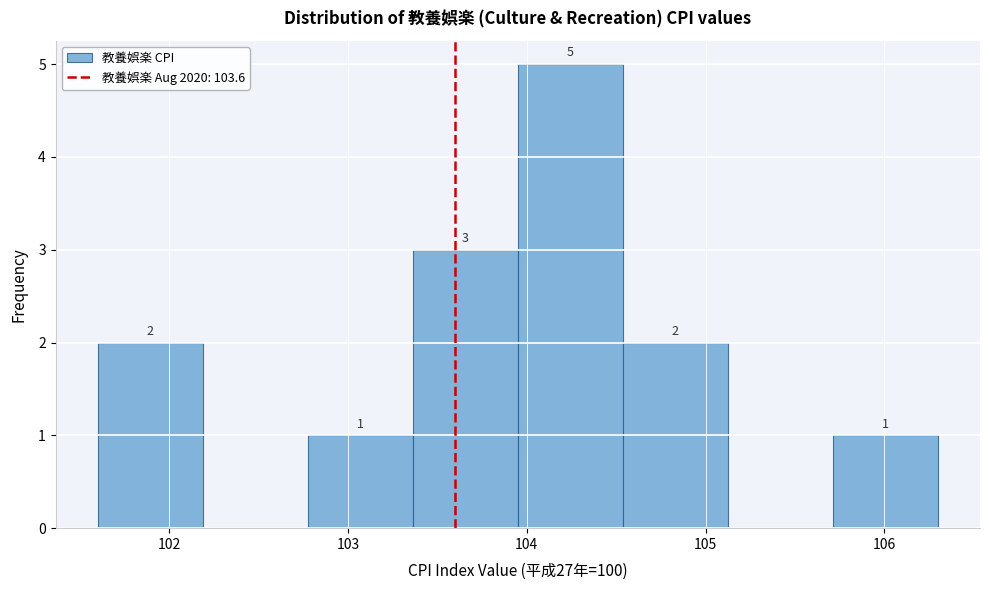

Over which range of the x-axis is the bar tallest?

104.0 to 104.5